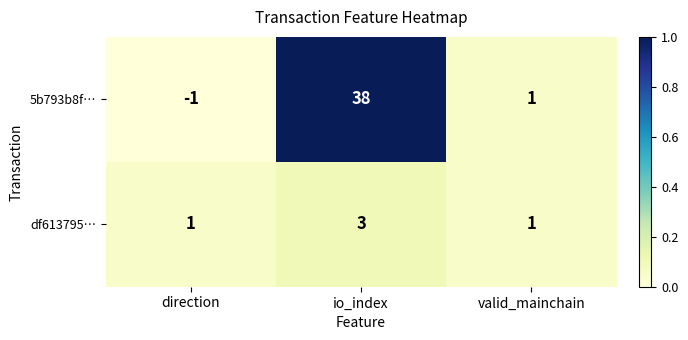

Reading right to left, extract all data points from this chart.

5b793b8f…: 1	38	-1
df613795…: 1	3	1